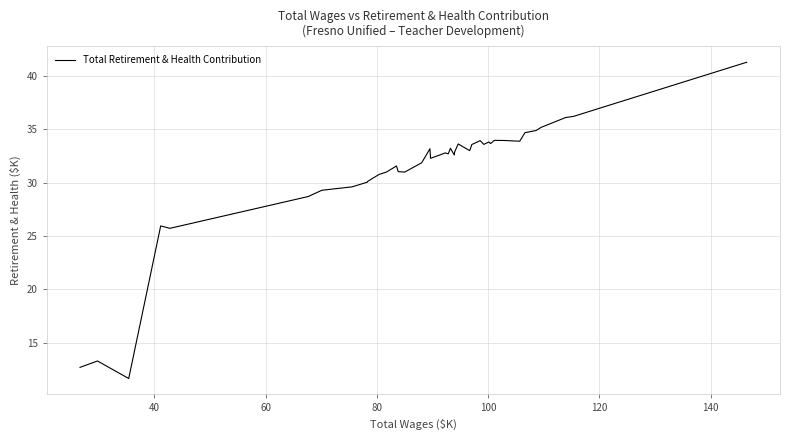

What is the smallest value displayed?

11.7